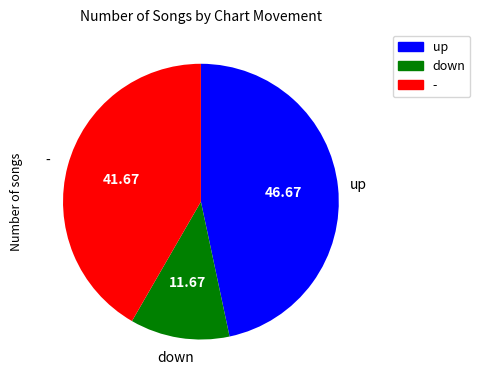

Which has a higher value, up or -?

up